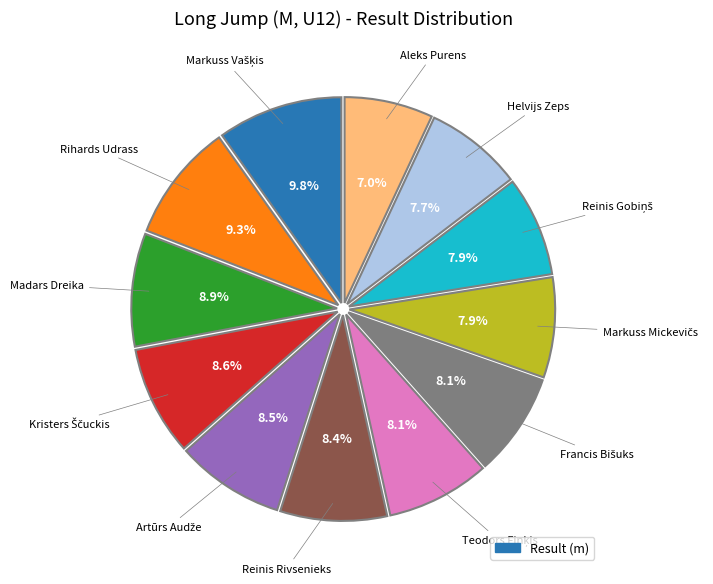

Does any single category account for the majority?

No